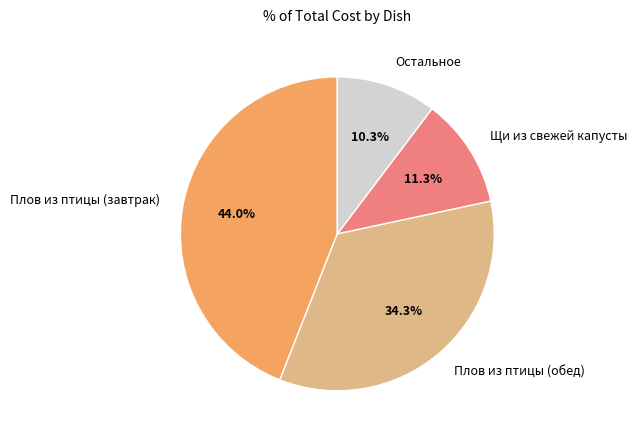

Rank the categories by value from highest to lowest.

Плов из птицы (завтрак), Плов из птицы (обед), Щи из свежей капусты, Остальное